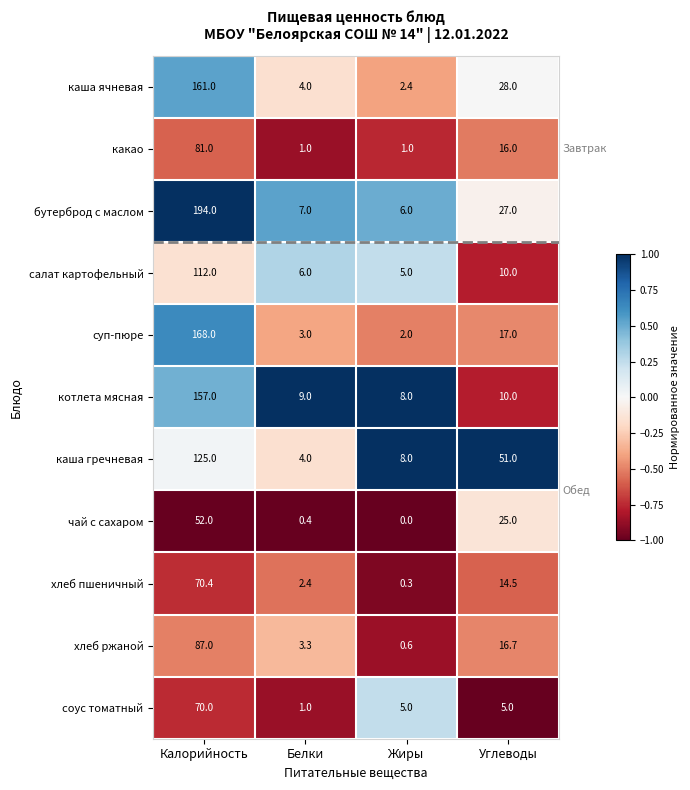

What is the average value of the каша гречневая series?

47.0